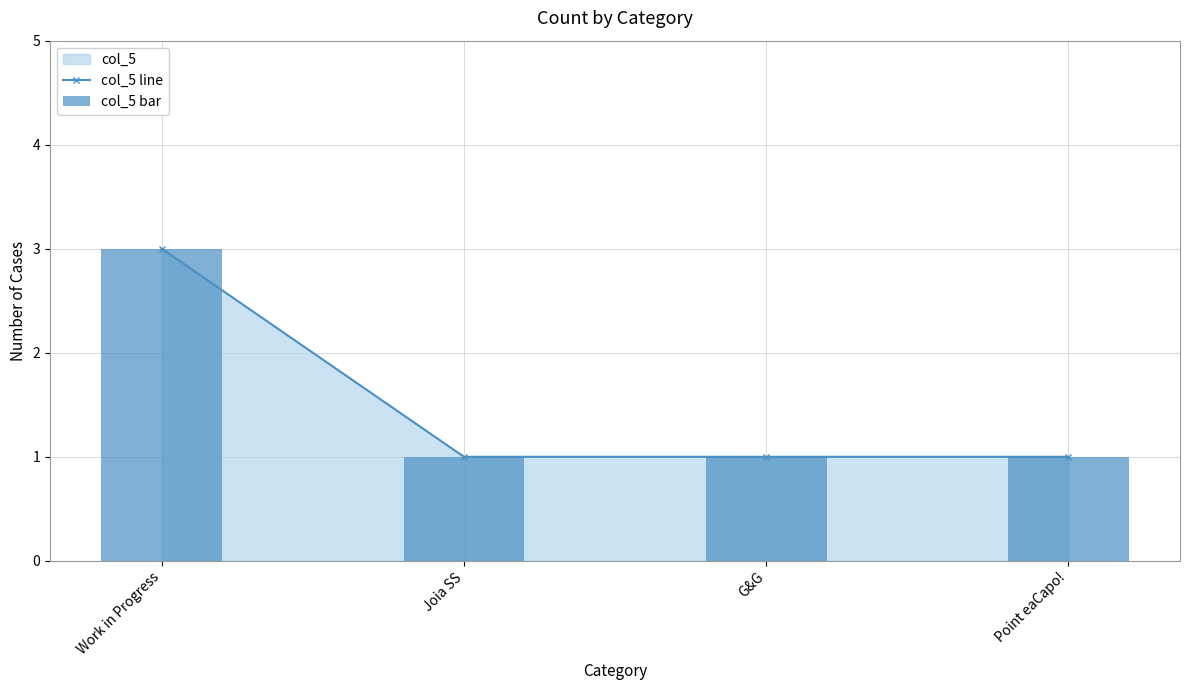

Where is col_5 line nearest to the value 2?

Work in Progress